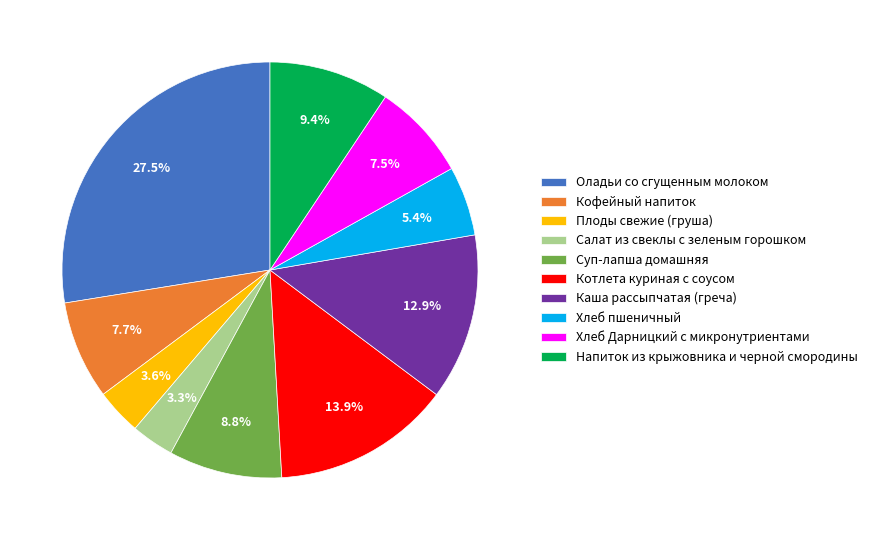

What is the largest slice in the pie chart?

Оладьи со сгущенным молоком